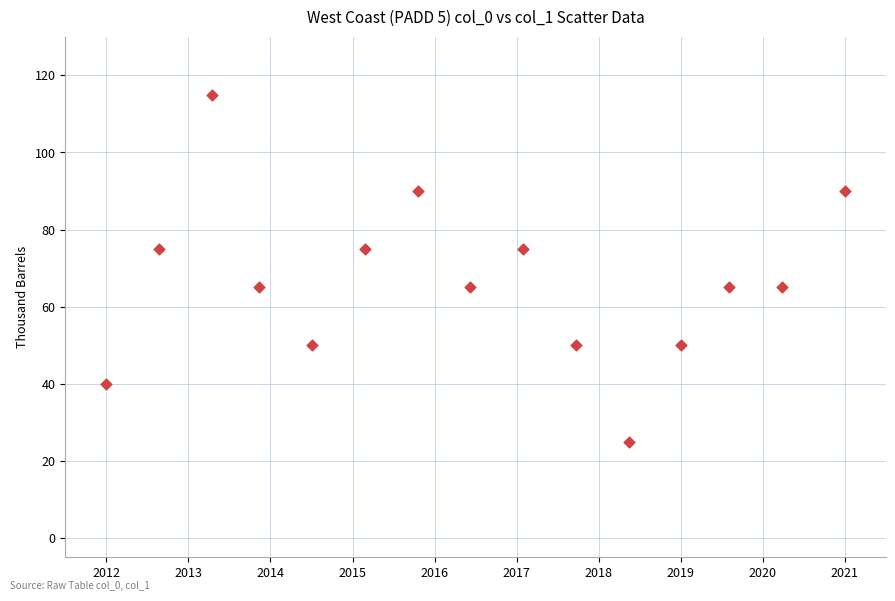

What is the range of Y values (max minus min)?

90